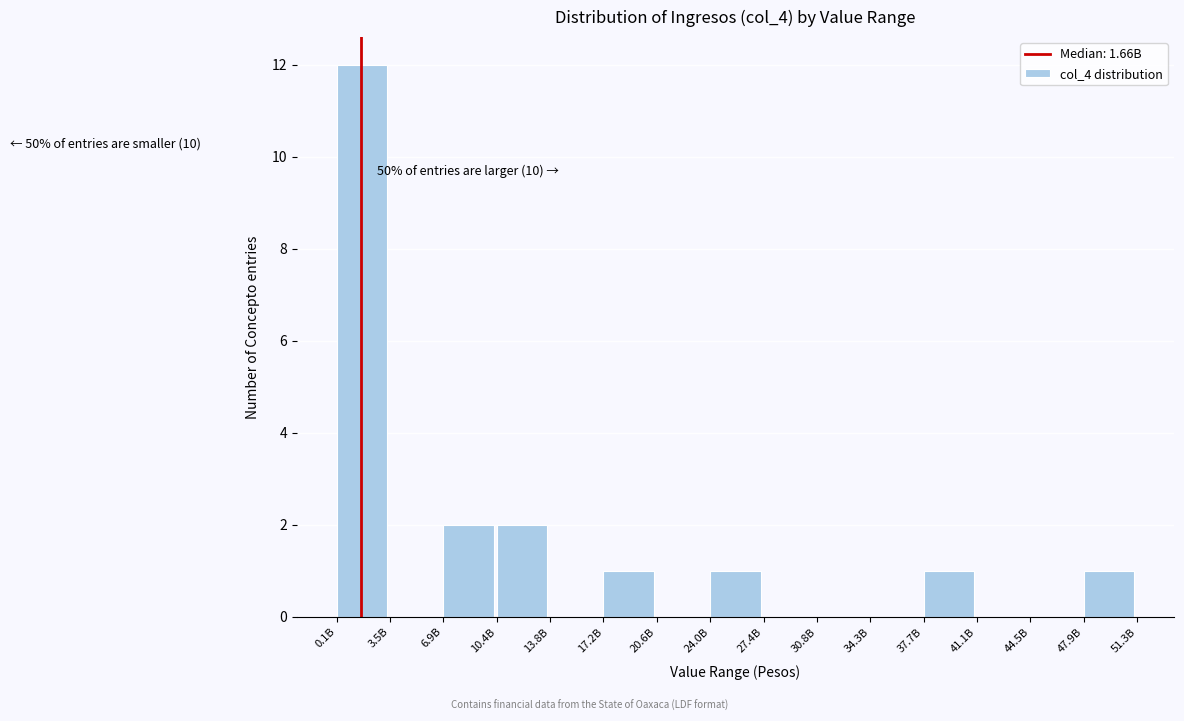

Reading left to right, list all the values displayed in this chart.

0.1B=12	3.5B=0	6.9B=2	10.4B=2	13.8B=0	17.2B=1	20.6B=0	24.0B=1	27.4B=0	30.8B=0	34.3B=0	37.7B=1	41.1B=0	44.5B=0	47.9B=1